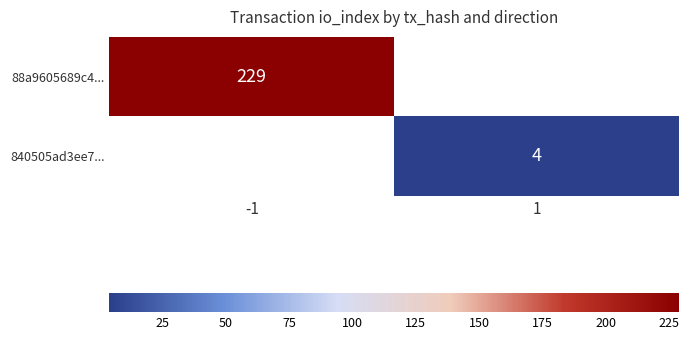

The value of 88a9605689c4... at -1 is 229. True or false?

True